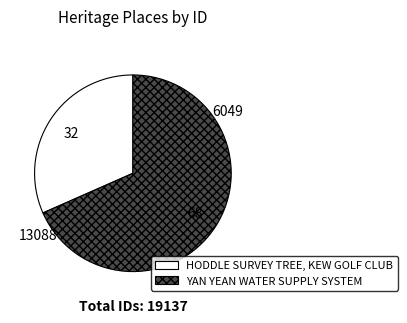

Combined, do YAN YEAN WATER SUPPLY SYSTEM and HODDLE SURVEY TREE, KEW GOLF CLUB account for over 50%?

Yes